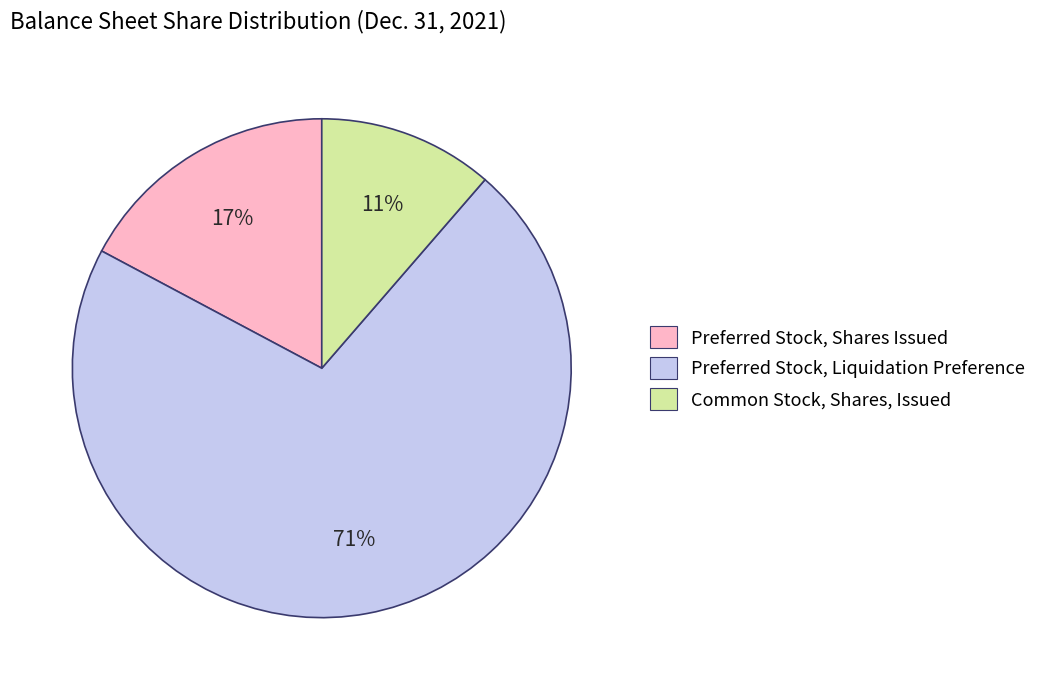

Between Preferred Stock, Liquidation Preference and Preferred Stock, Shares Issued, which is larger?

Preferred Stock, Liquidation Preference